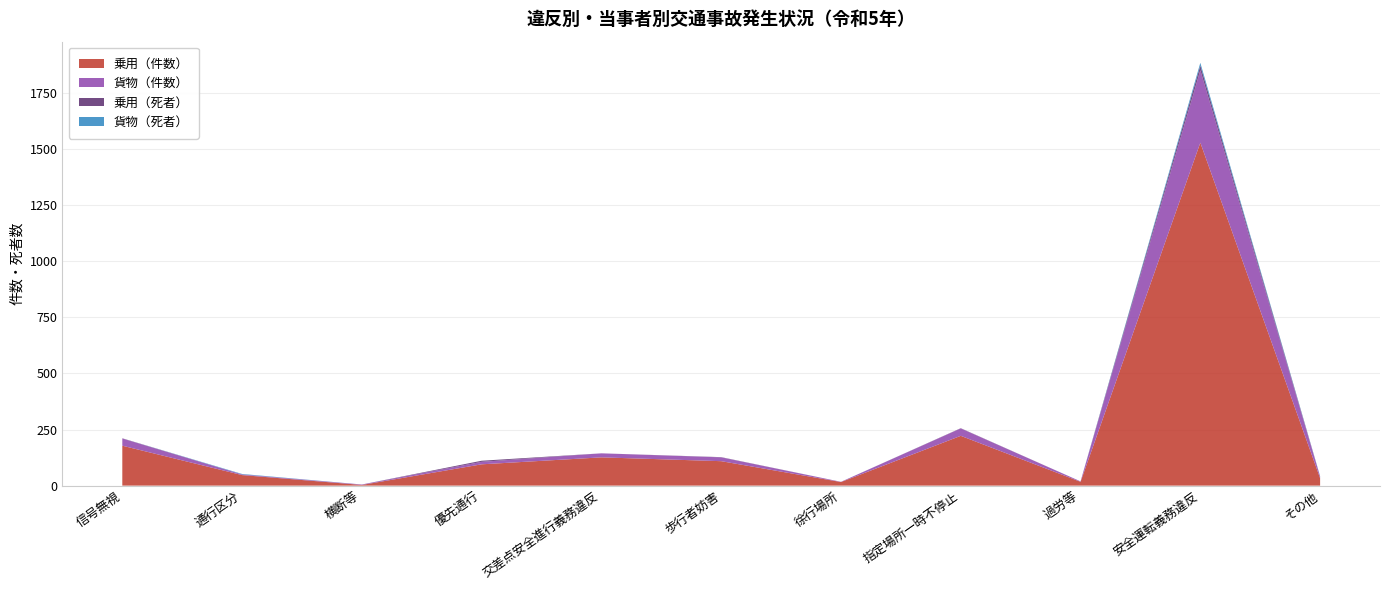

Reading left to right, extract all data points from this chart.

乗用（件数）: 信号無視=178	通行区分=47	横断等=3	優先通行=95	交差点安全進行義務違反=126	歩行者妨害=109	徐行場所=16	指定場所一時不停止=222	過労等=17	安全運転義務違反=1529	その他=33
貨物（件数）: 信号無視=32	通行区分=3	横断等=2	優先通行=11	交差点安全進行義務違反=18	歩行者妨害=17	徐行場所=1	指定場所一時不停止=33	過労等=2	安全運転義務違反=323	その他=7
乗用（死者）: 信号無視=1	通行区分=0	横断等=0	優先通行=5	交差点安全進行義務違反=0	歩行者妨害=1	徐行場所=0	指定場所一時不停止=1	過労等=0	安全運転義務違反=21	その他=1
貨物（死者）: 信号無視=0	通行区分=2	横断等=0	優先通行=0	交差点安全進行義務違反=0	歩行者妨害=0	徐行場所=0	指定場所一時不停止=0	過労等=0	安全運転義務違反=12	その他=1